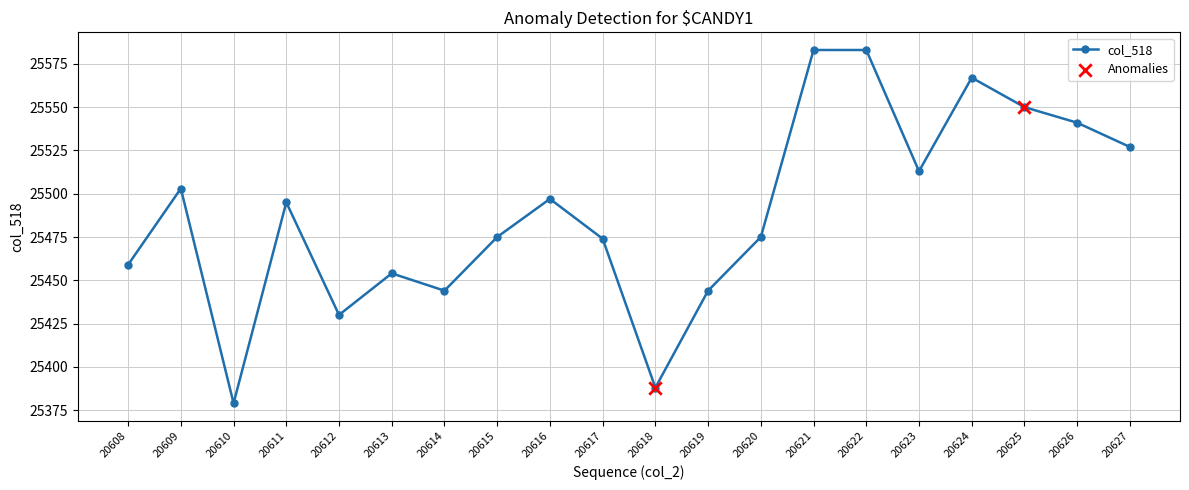

What is the change in value from 20621 to 20626?

-42